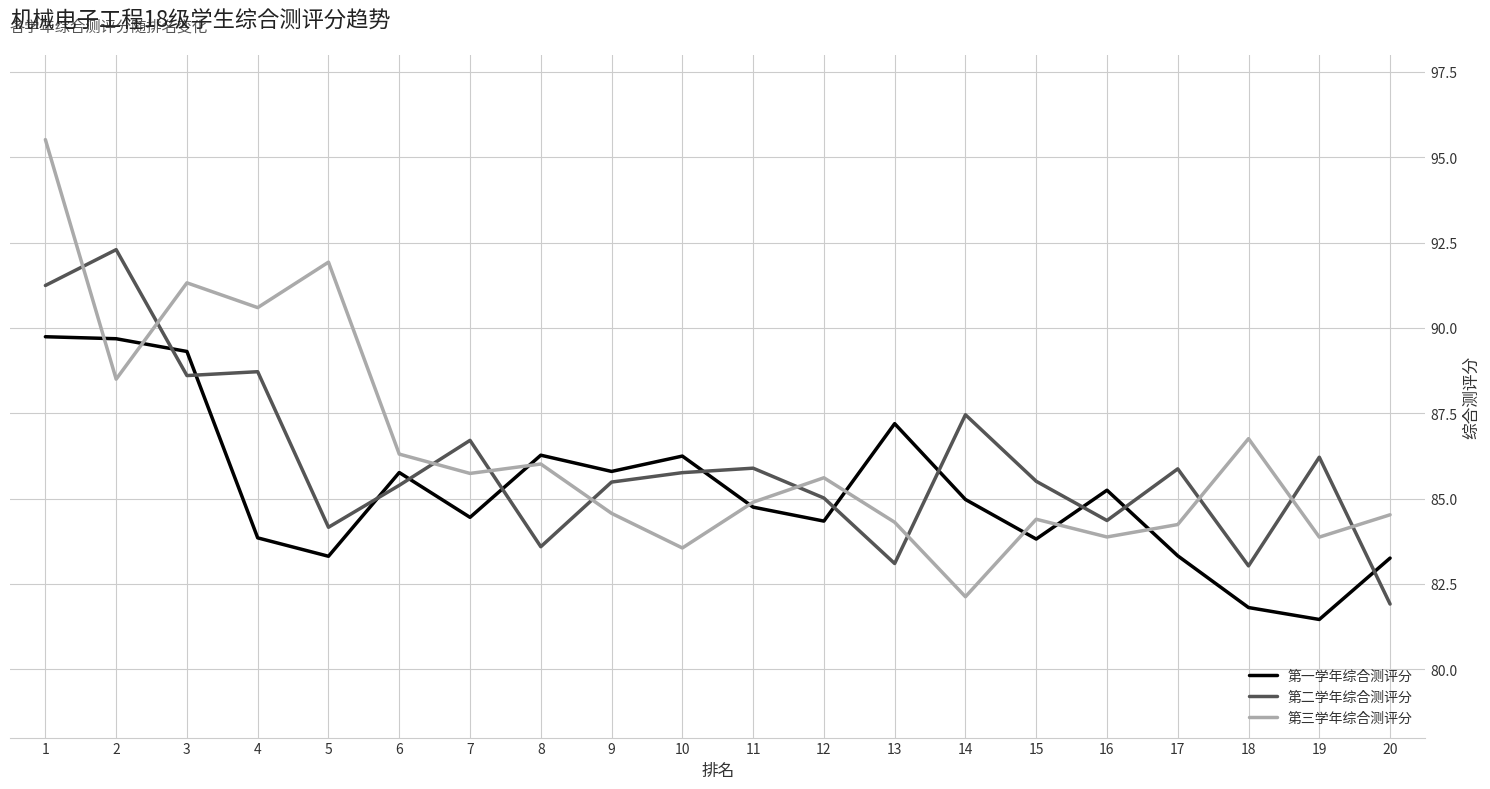

What is the average value of the 第一学年综合测评分 series?

85.2